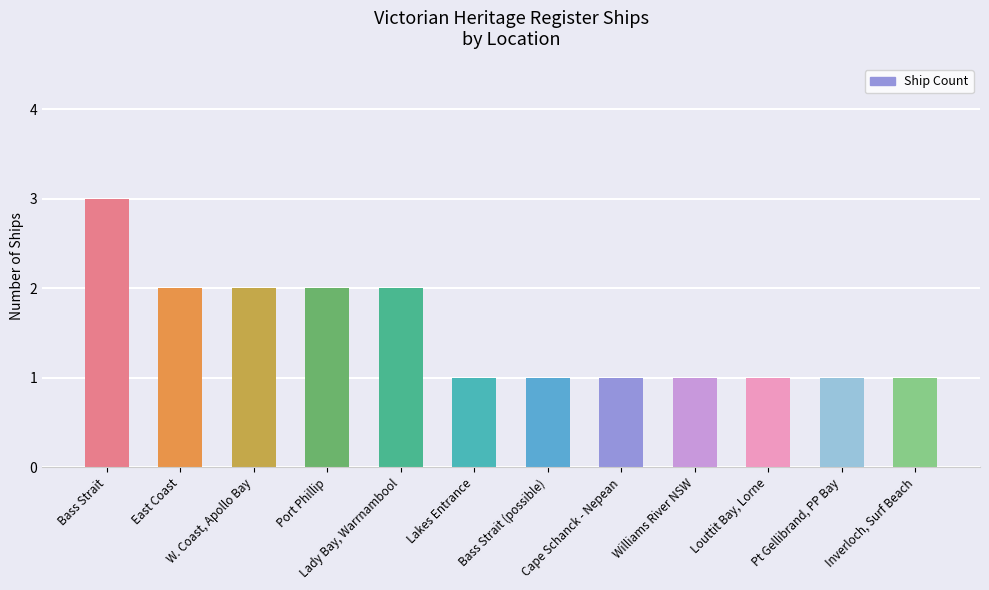

What is the difference between the maximum and second lowest values?

2